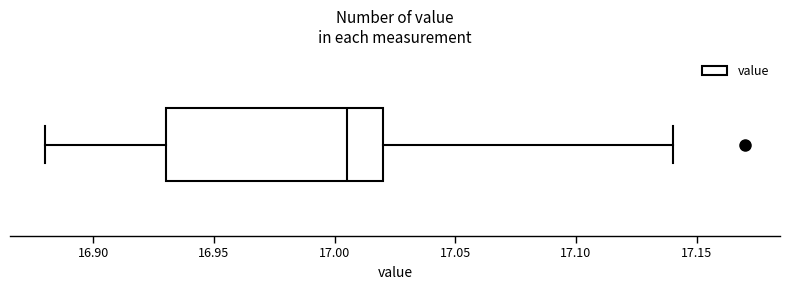

Where does the left whisker of the box end on the x-axis? The values are not printed on the chart, so give them approximately, as read against the axis.

16.880